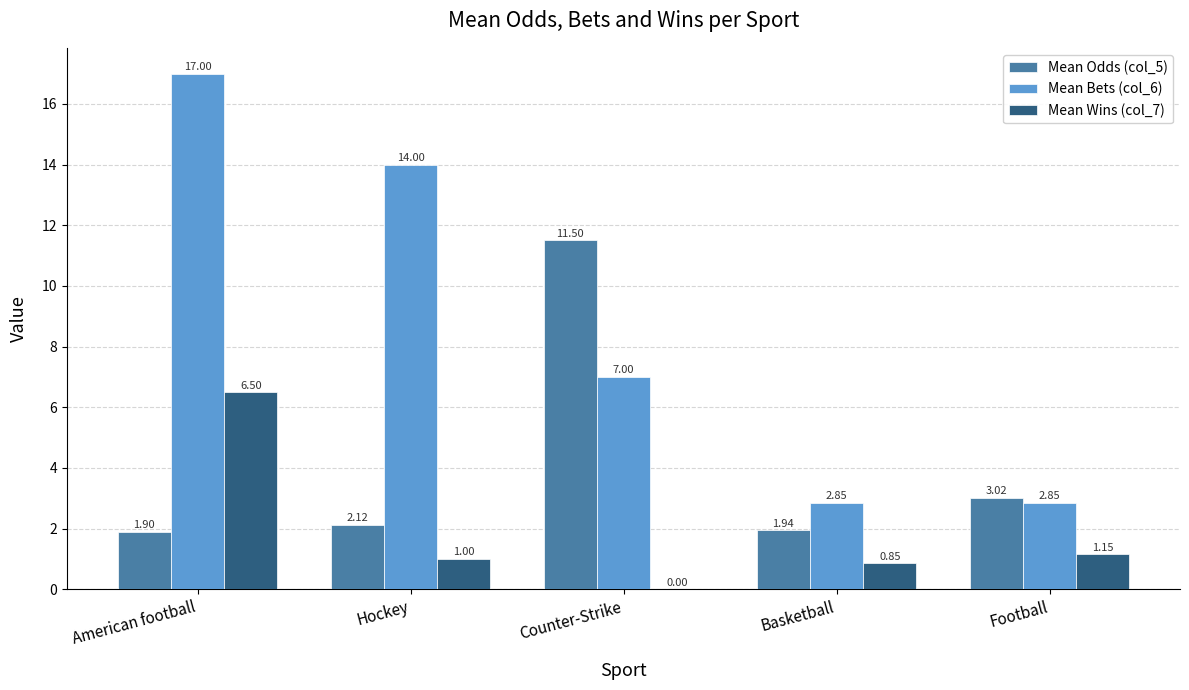

Which series changed the most between Hockey and Football?

Mean Bets (col_6)